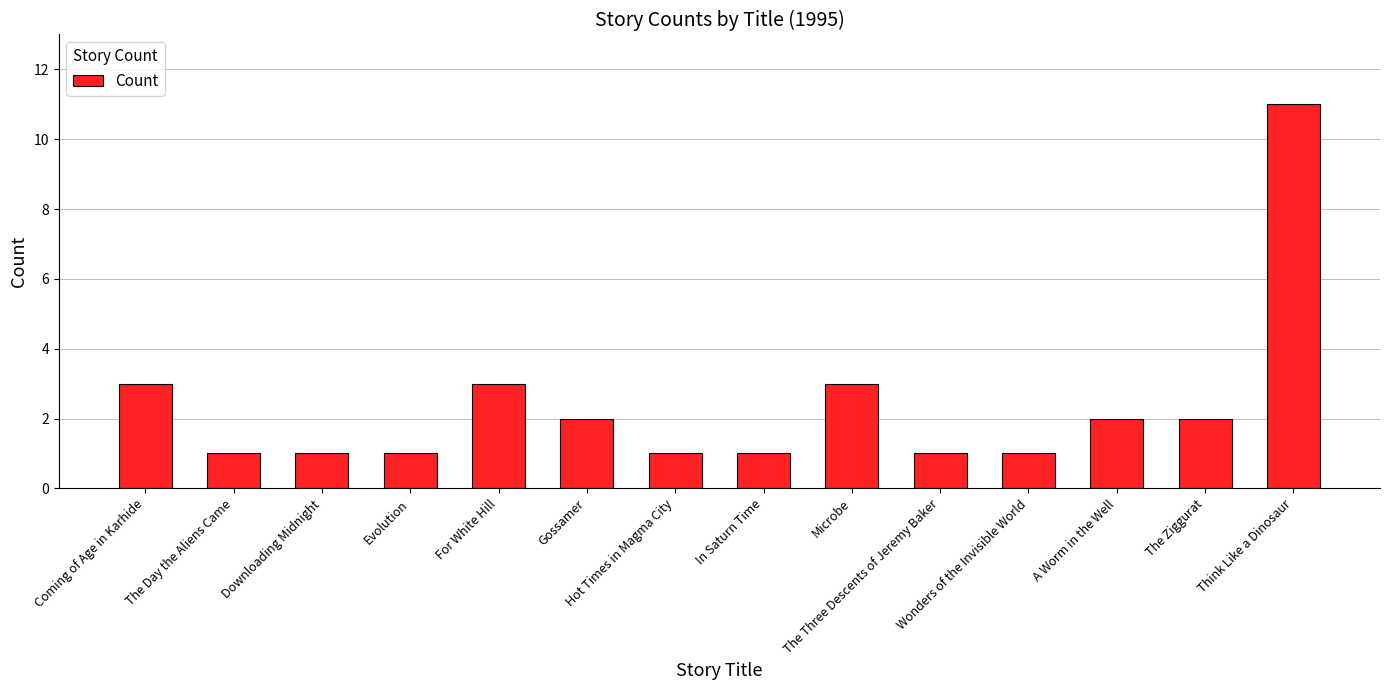

Reading left to right, extract all data points from this chart.

3	1	1	1	3	2	1	1	3	1	1	2	2	11